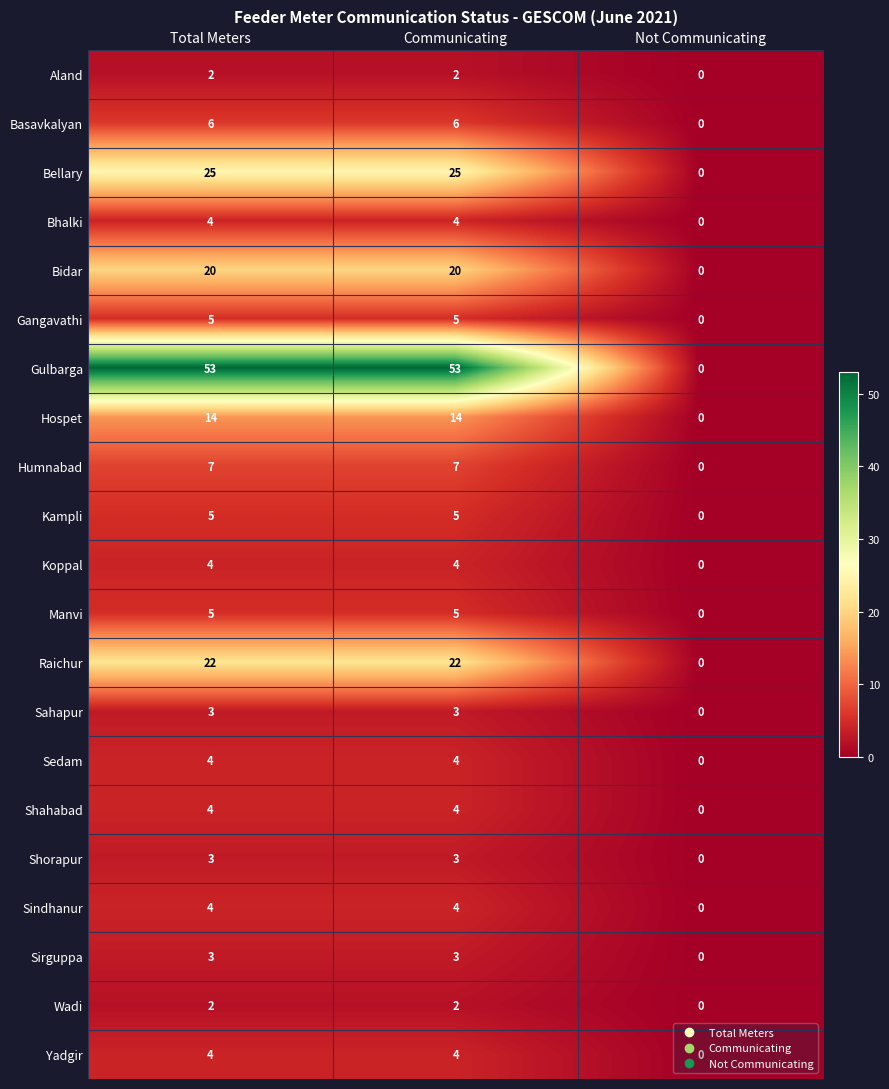

Which label corresponds to the smallest value in the chart?

Not Communicating